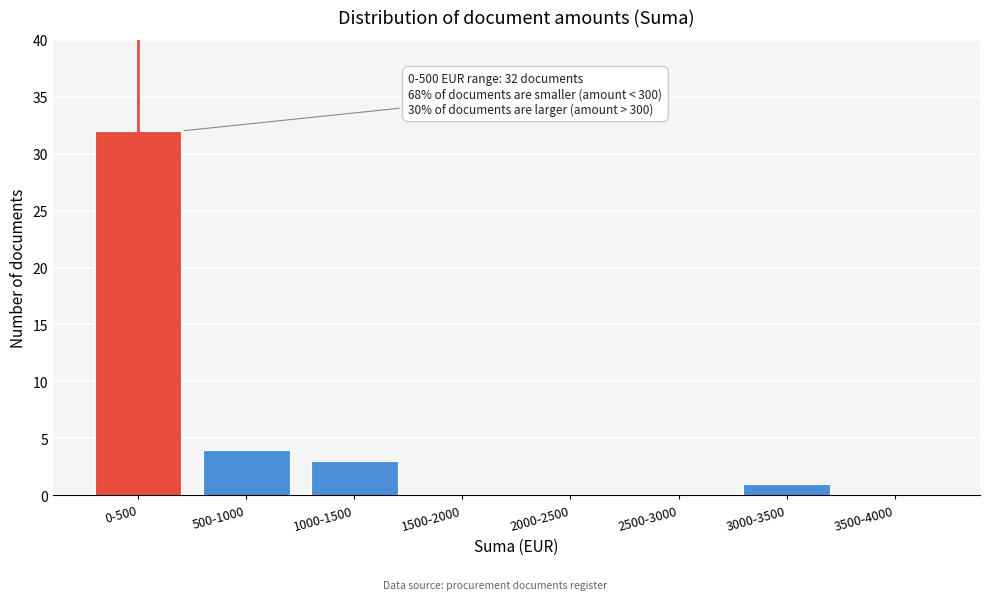

Reading left to right, transcribe all the data shown in this chart.

0-500=32	500-1000=4	1000-1500=3	1500-2000=0	2000-2500=0	2500-3000=0	3000-3500=1	3500-4000=0